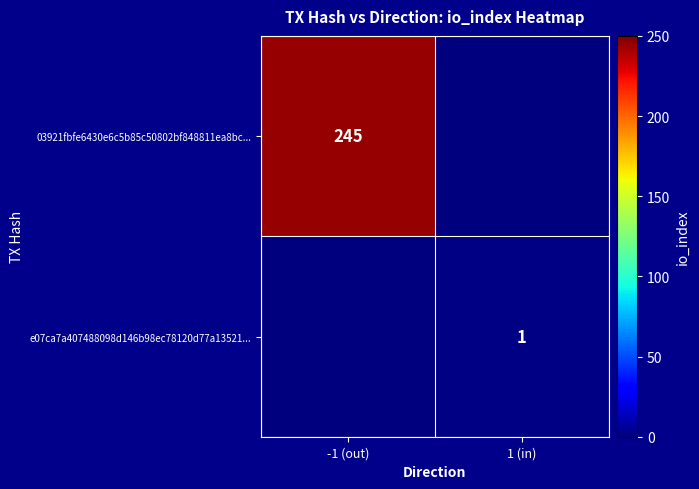

The 03921fbfe6430e6c5b85c50802bf848811ea8bc... series shows 343 at -1 (out). True or false?

False